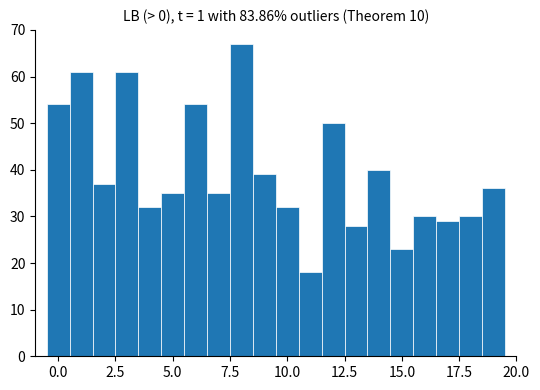

Around what value on the x-axis is the tallest bar? Give the approximate position of its centre, as read against the axis.

8.0